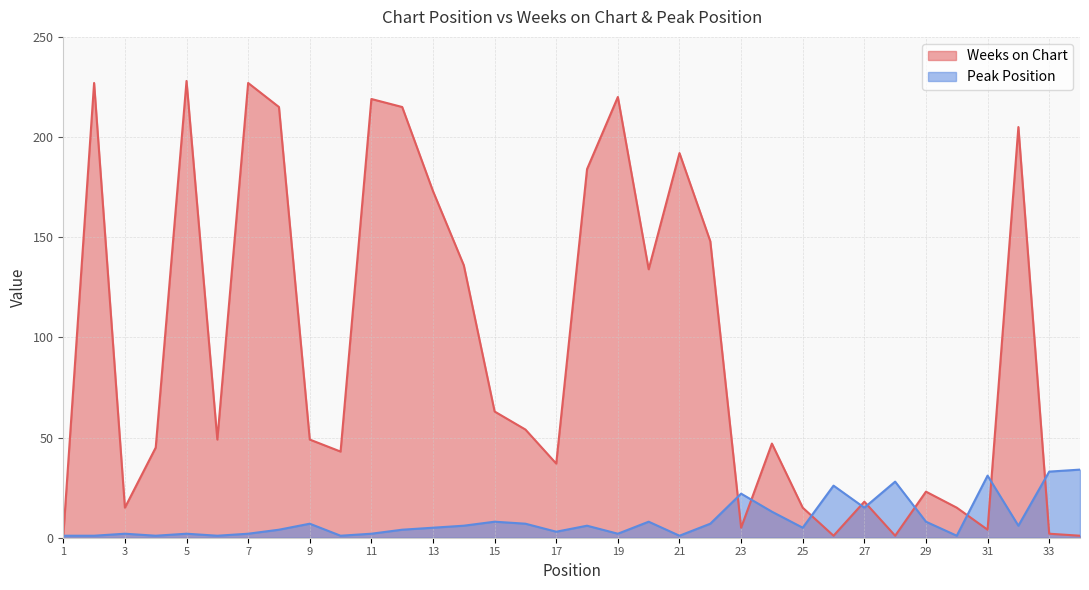

How many data points does each series have?

34